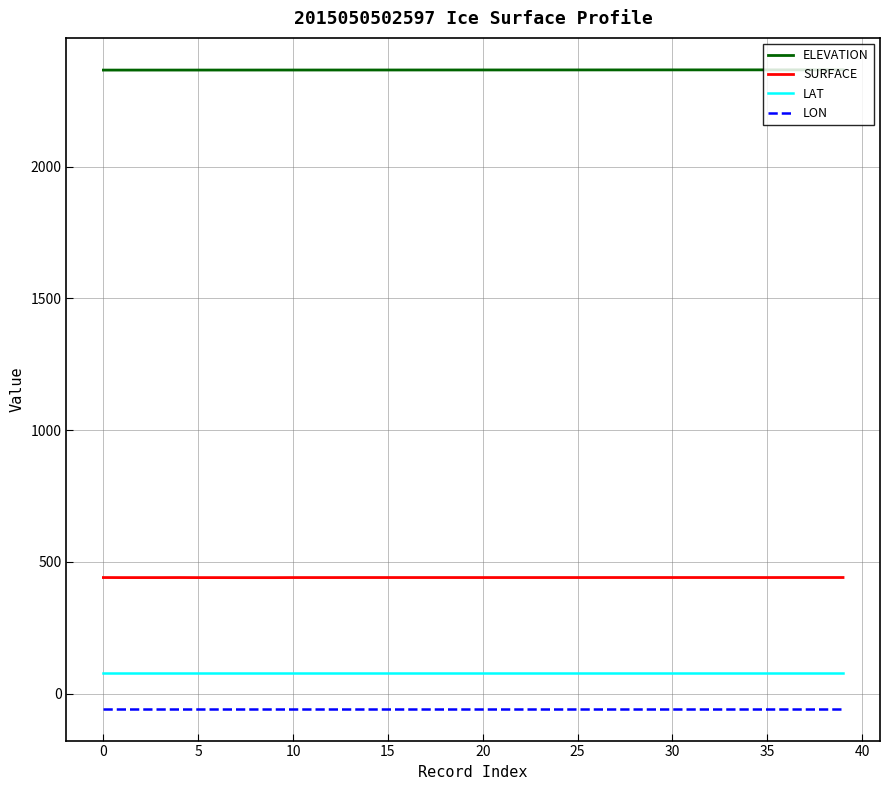

Which series has the largest total across all categories?

ELEVATION